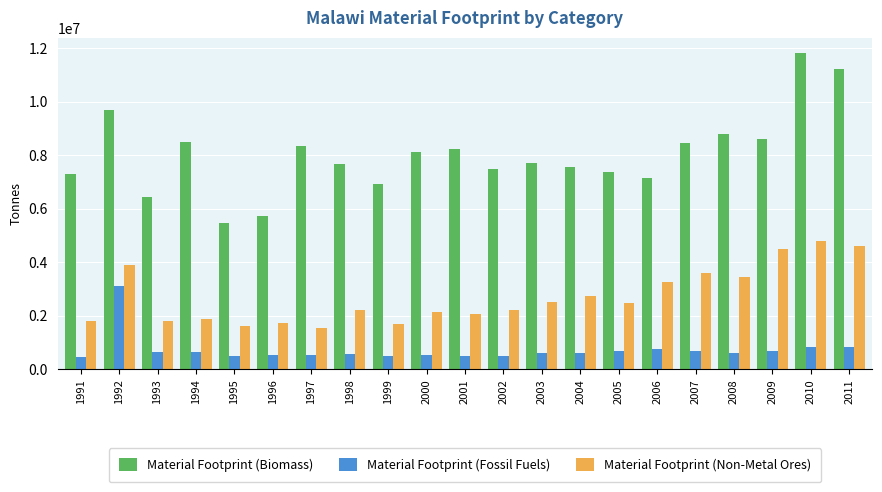

How many groups of bars are there?

21